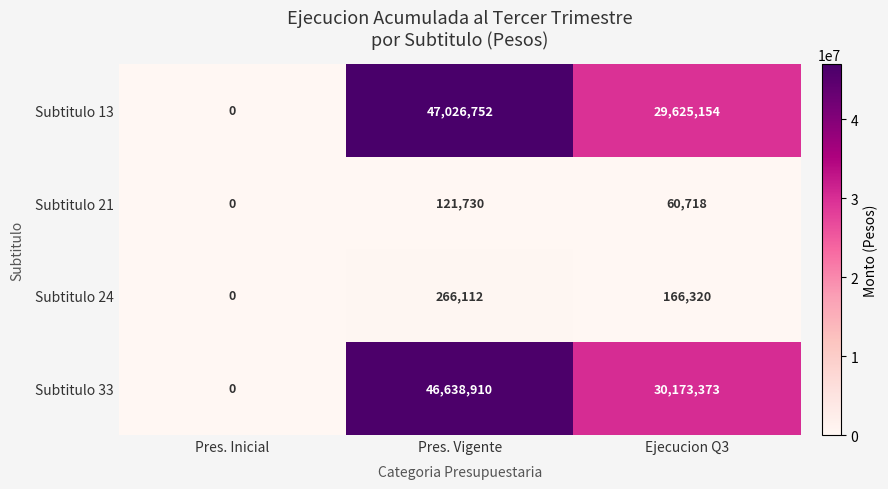

The value of Subtitulo 13 at Pres. Inicial is 0. True or false?

True